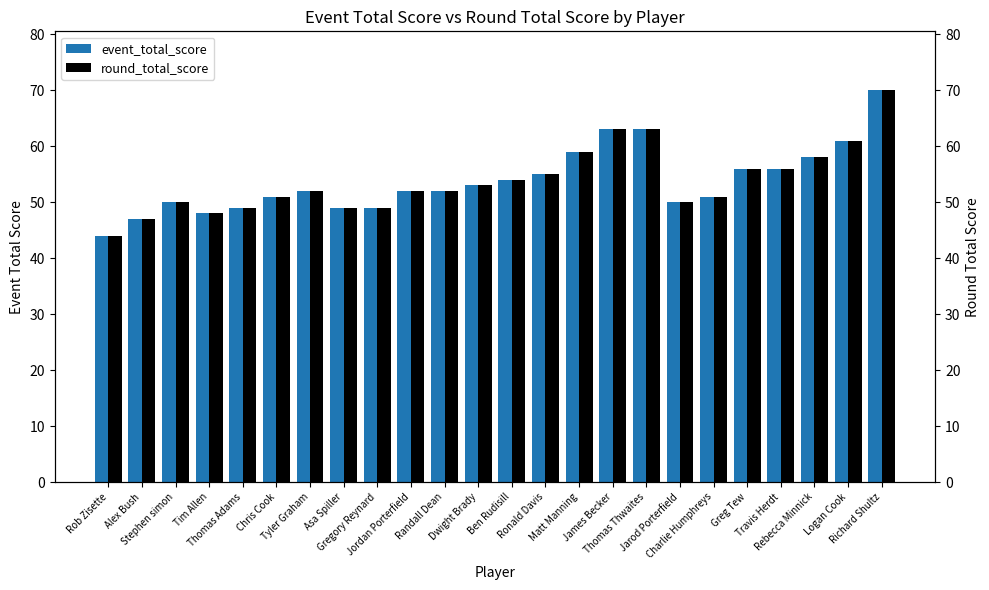

What are all the series names shown in the legend?

event_total_score, round_total_score